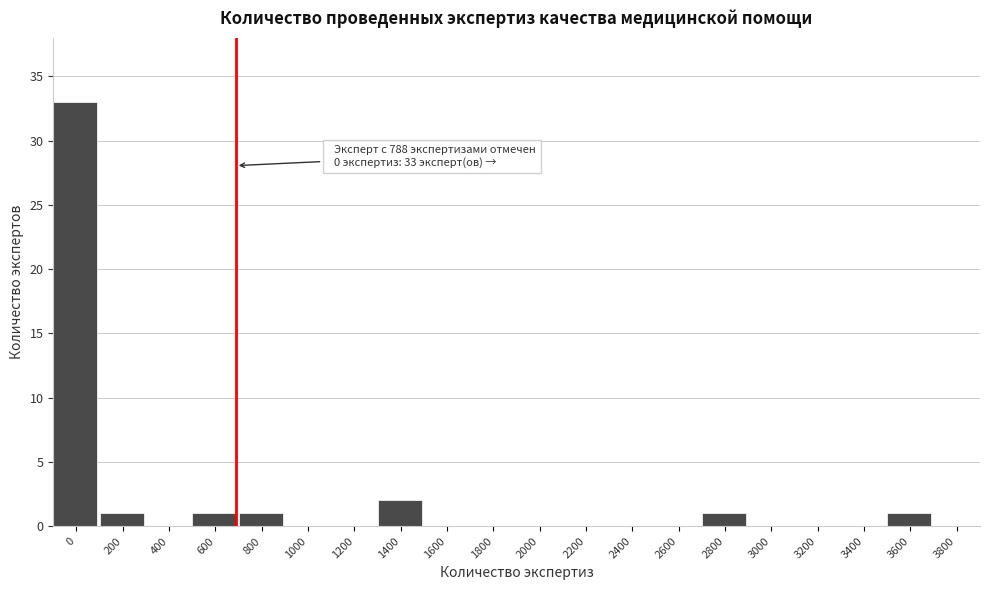

Reading left to right, transcribe all the data shown in this chart.

0=33	200=1	400=0	600=1	800=1	1000=0	1200=0	1400=2	1600=0	1800=0	2000=0	2200=0	2400=0	2600=0	2800=1	3000=0	3200=0	3400=0	3600=1	3800=0